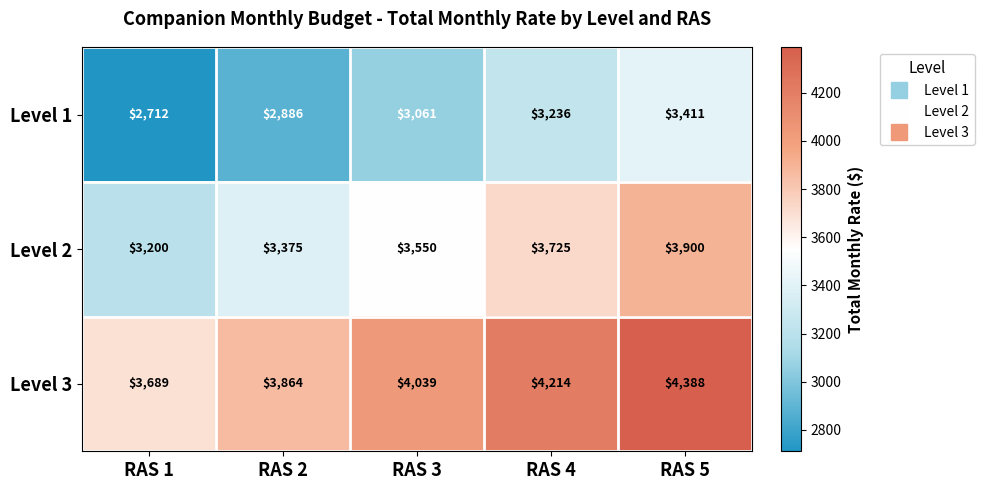

What is the minimum value shown in the chart?

2712